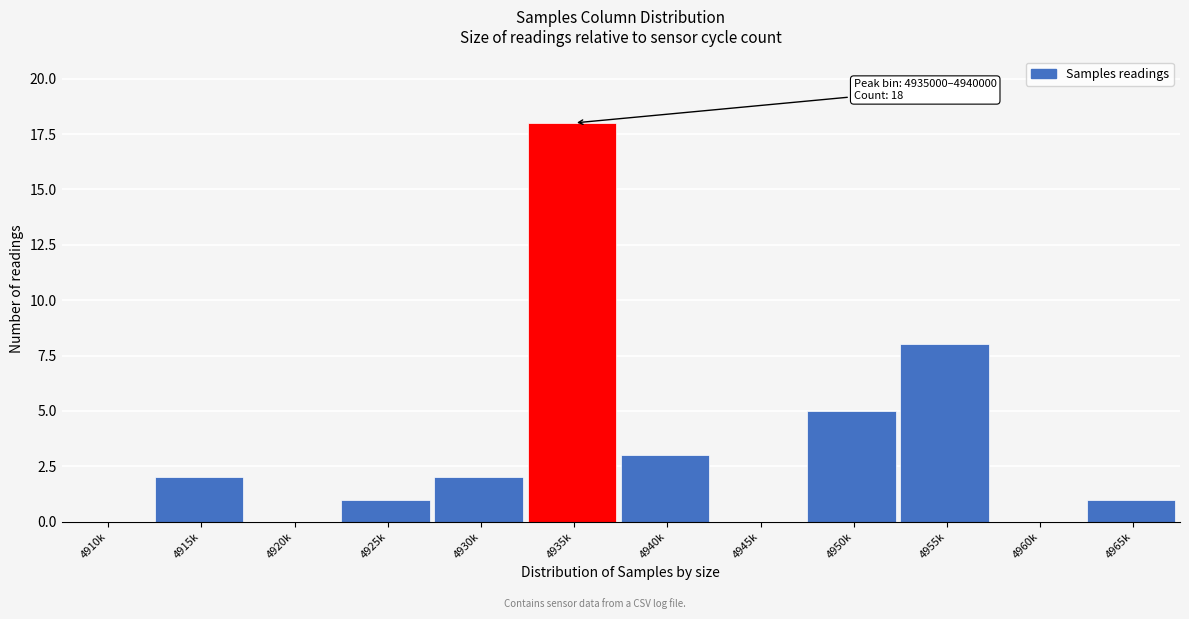

Reading left to right, transcribe all the data shown in this chart.

4910k=0	4915k=2	4920k=0	4925k=1	4930k=2	4935k=18	4940k=3	4945k=0	4950k=5	4955k=8	4960k=0	4965k=1